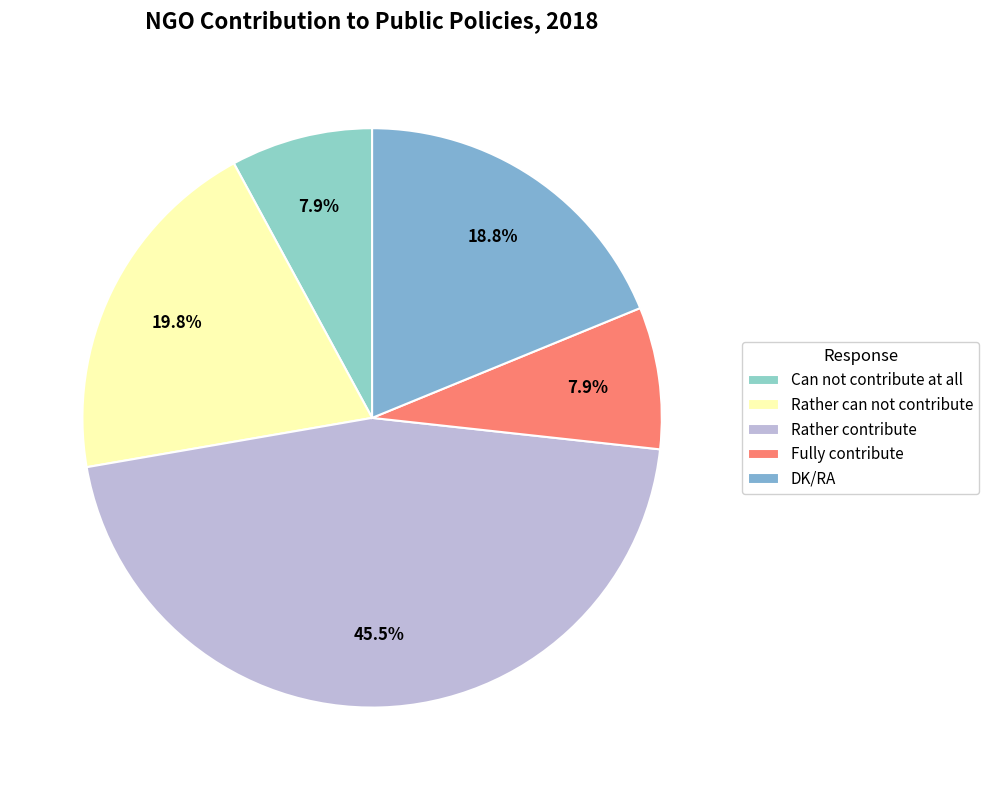

How many slices are in this pie chart?

5